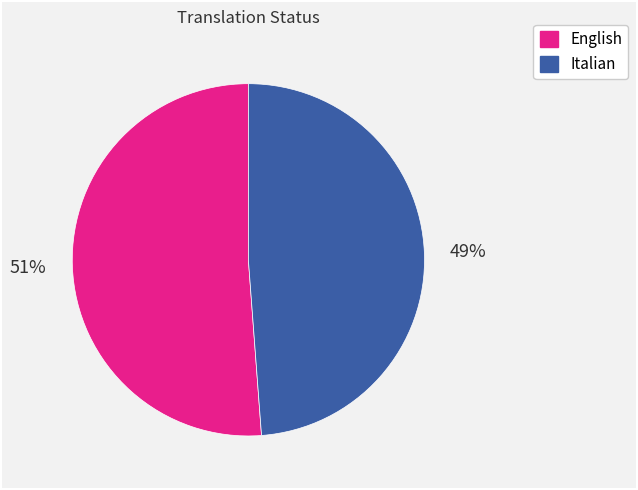

What is the majority slice?

English